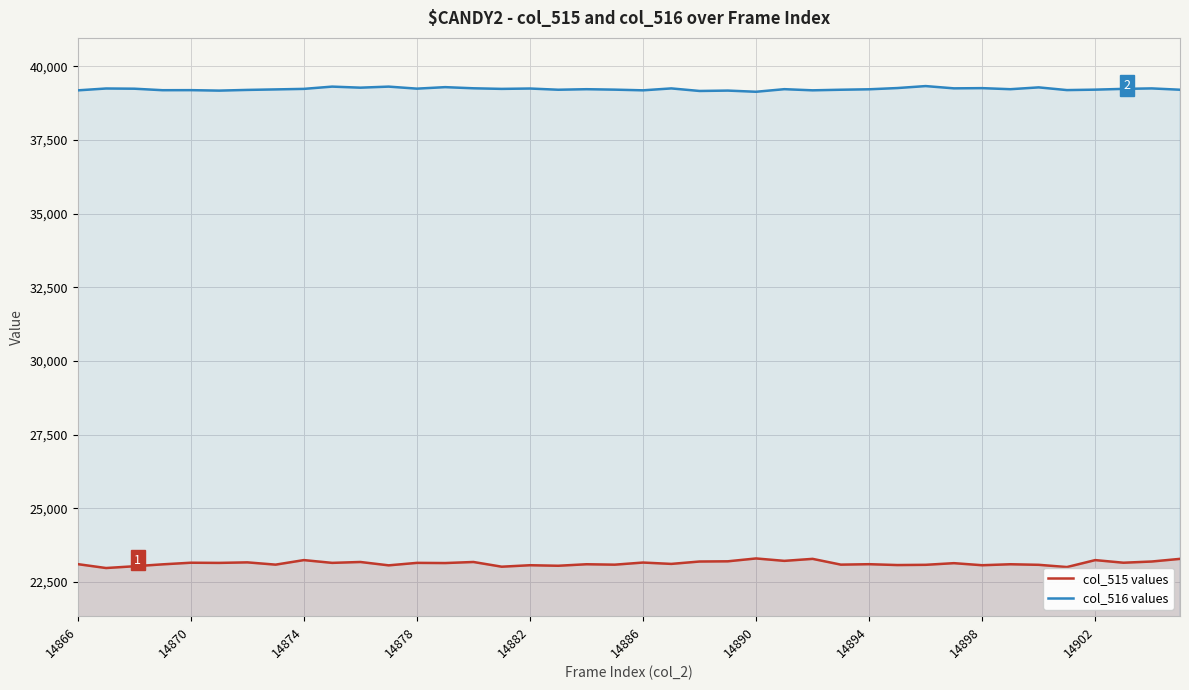

What is the maximum value shown in the chart?

39327